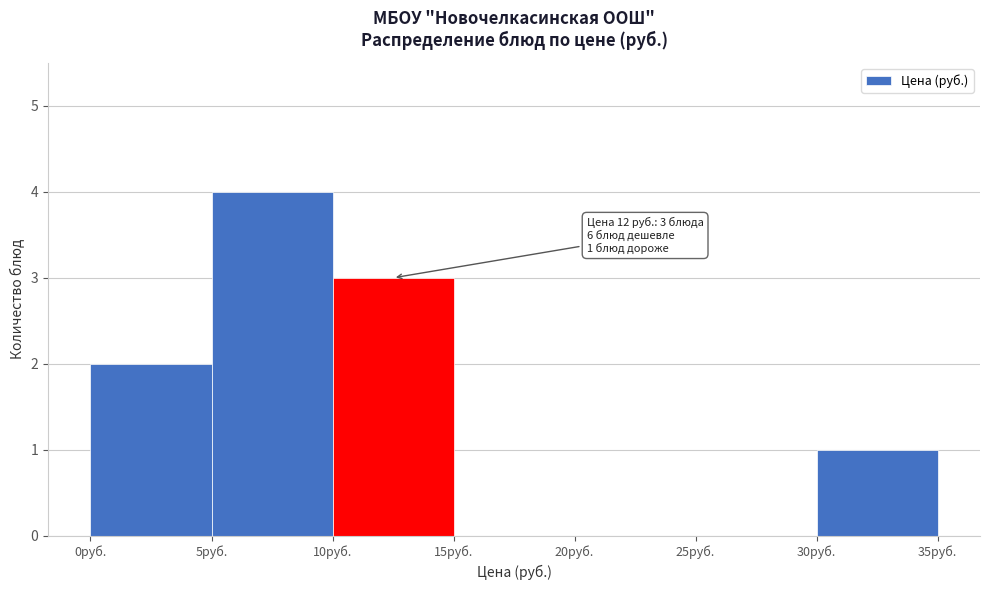

Which range on the x-axis has the tallest bar?

5 to 10